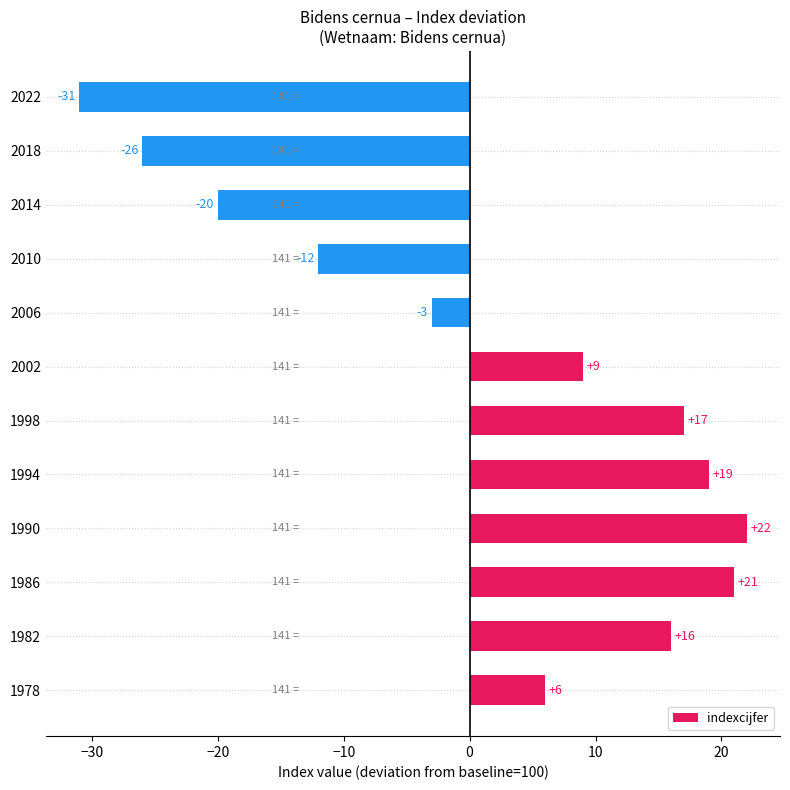

What is the change in value from 1982 to 2006?

-19